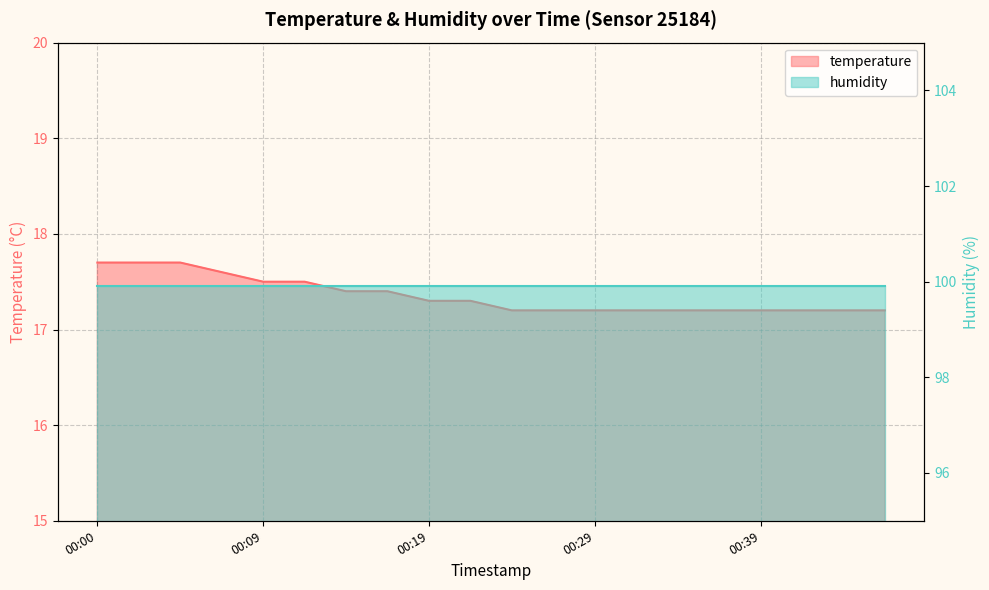

True or false: the data has more than 2 interior local peaks.

False